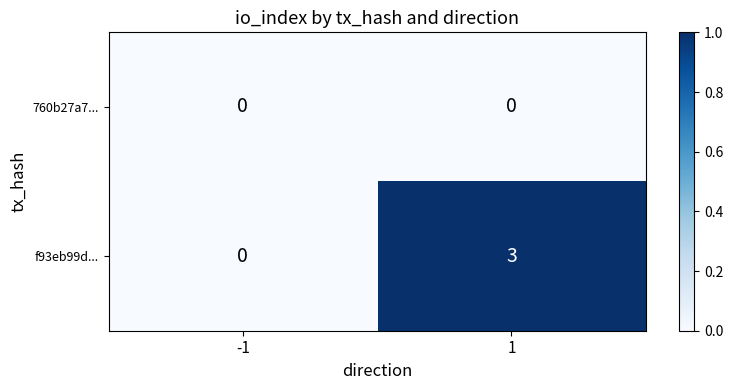

The f93eb99d... series shows 1 at -1. True or false?

False